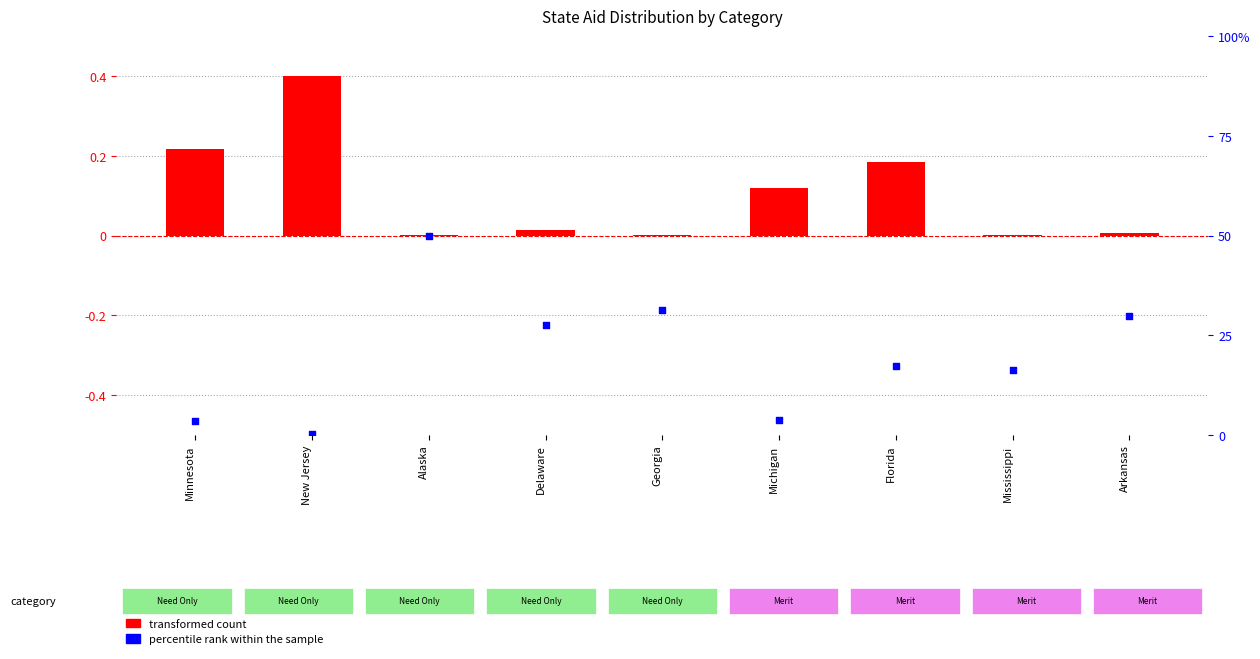

Which series reaches the maximum Y coordinate?

percentile rank within the sample